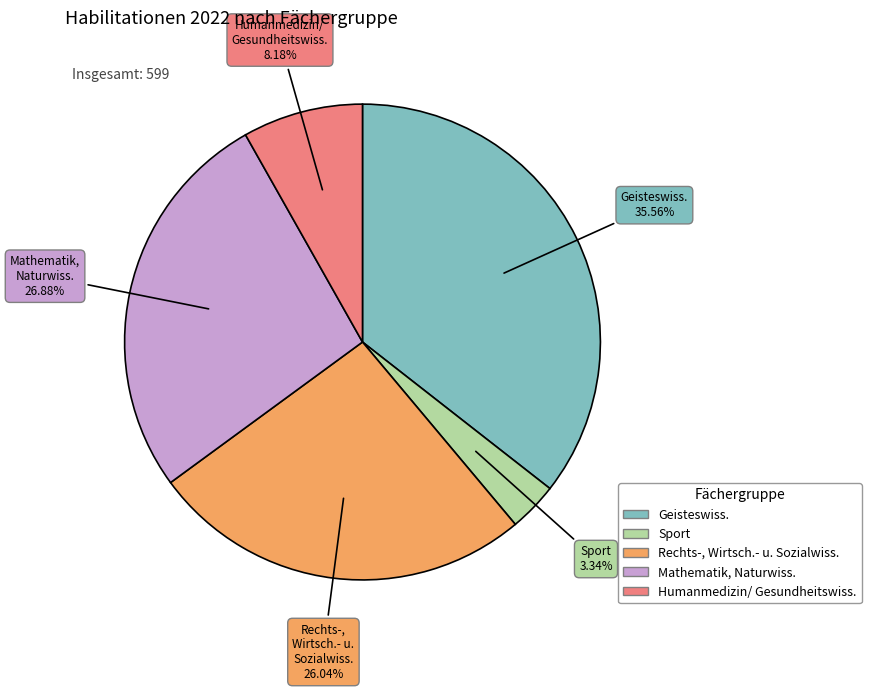

Rank the categories by value from highest to lowest.

Geisteswiss., Mathematik, Naturwiss., Rechts-, Wirtsch.- u. Sozialwiss., Humanmedizin/ Gesundheitswiss., Sport